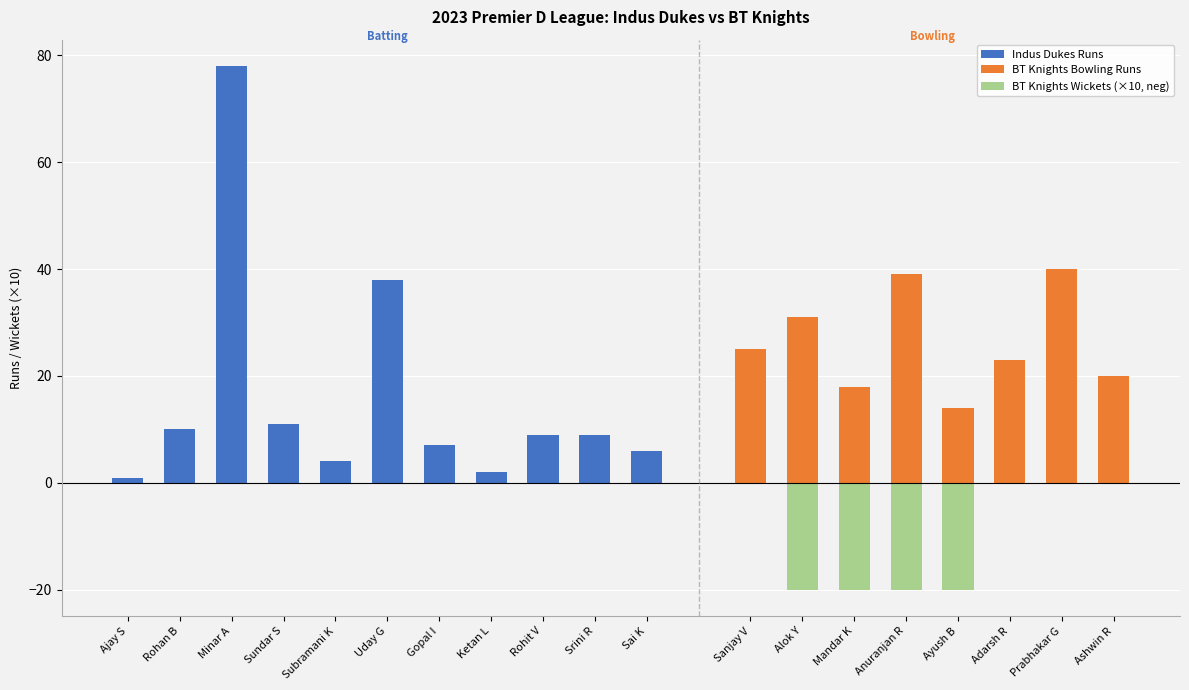

What is the smallest value displayed?

1